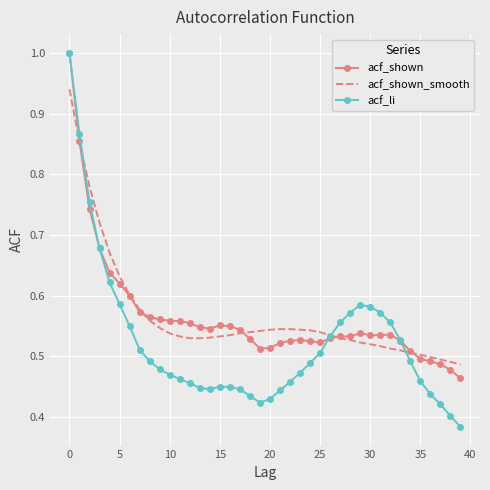

What is the greatest value displayed?

1.0